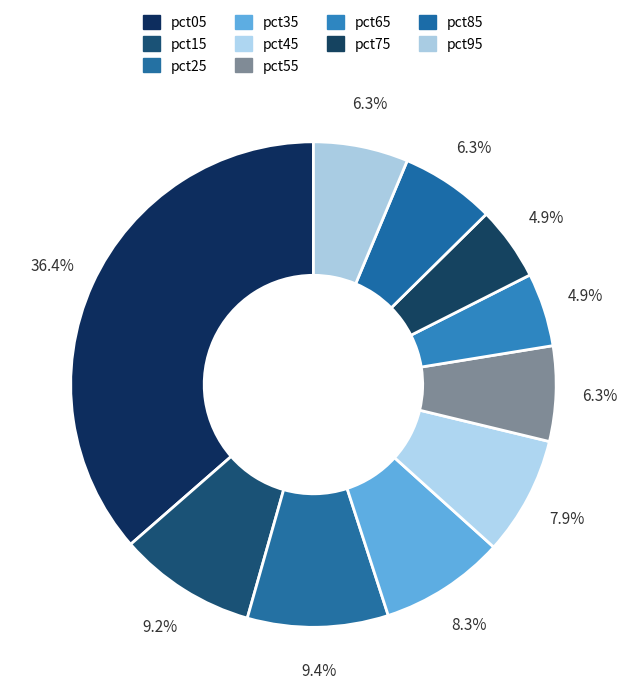

To the nearest percent, what percentage of the pie is pct55?

6%